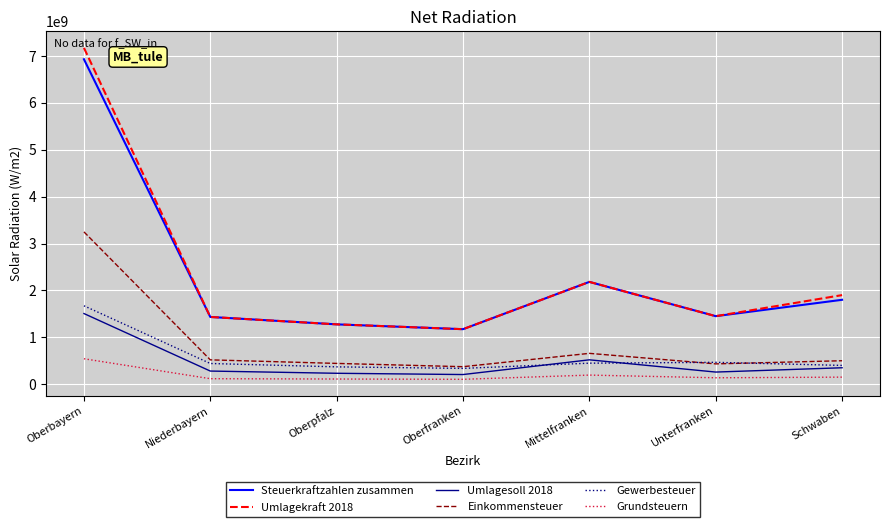

At which label does Einkommensteuer first exceed 500000000?

Oberbayern